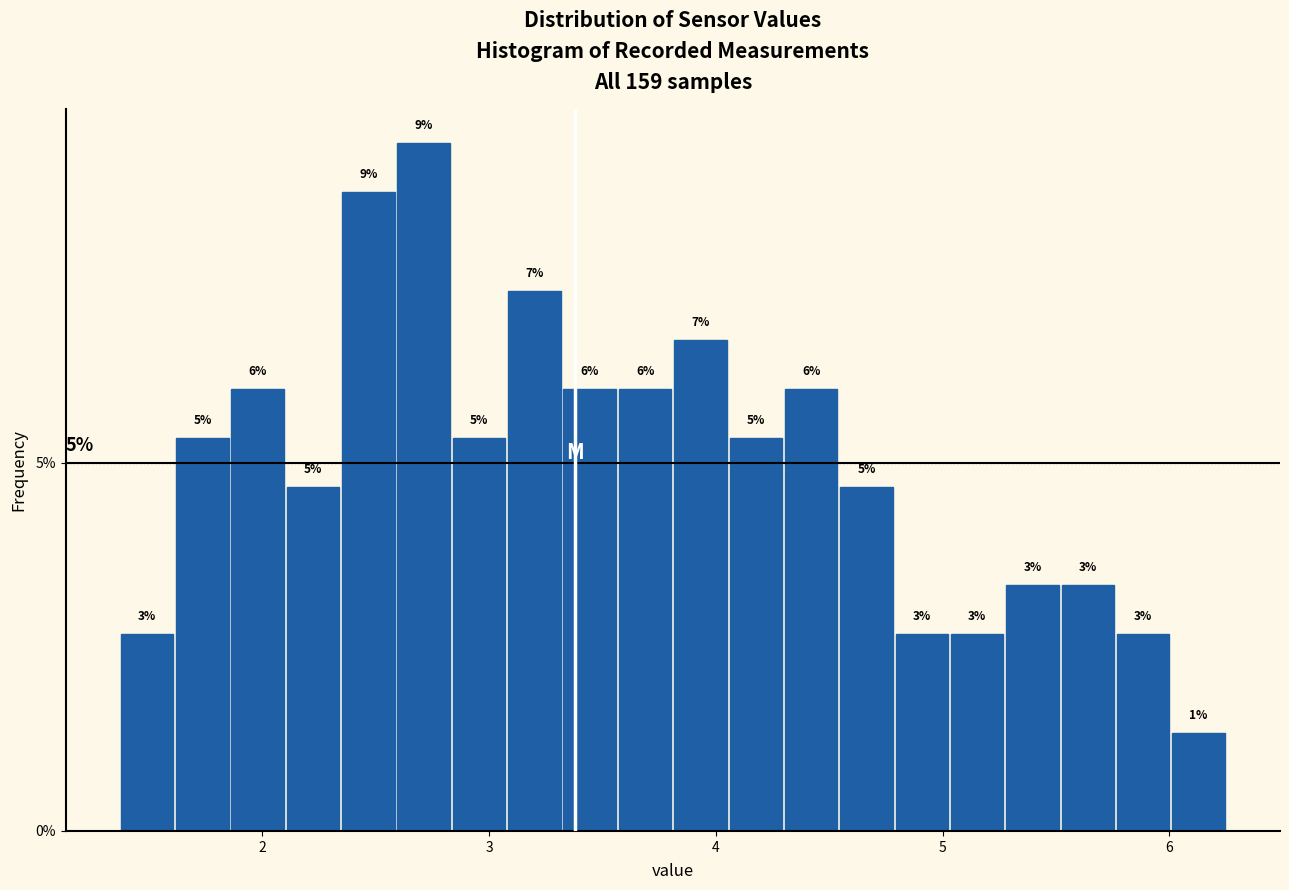

Around what value on the x-axis is the tallest bar? Give the approximate position of its centre, as read against the axis.

2.7